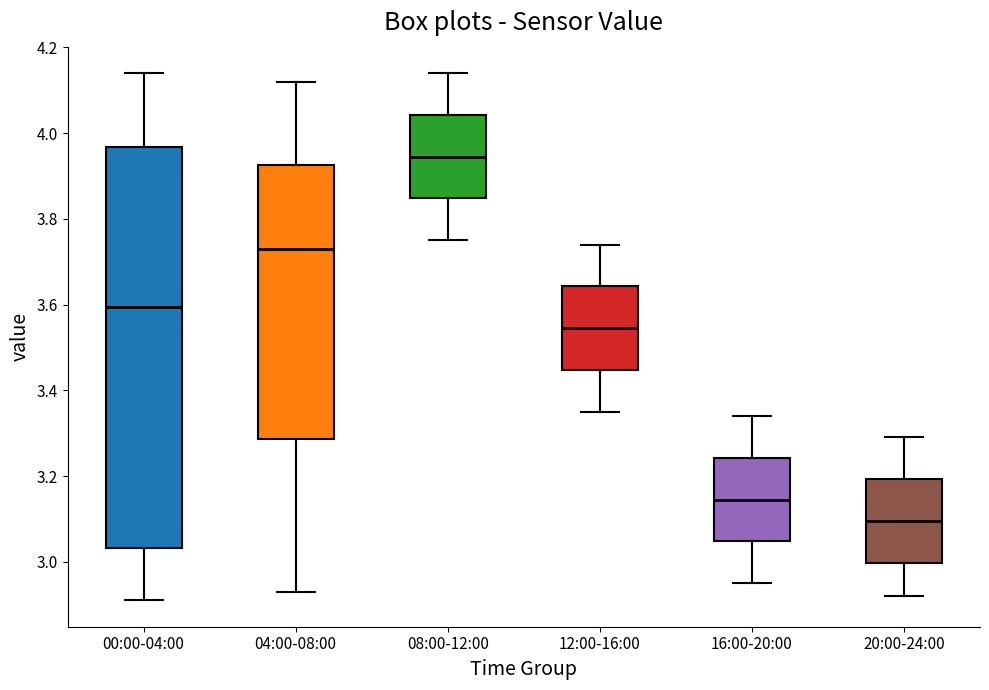

Reading left to right, read every box against the y-axis: the position of its median line, the range the box covers, and the ends of its whiskers. The values are not printed on the chart, so give them approximately, as read against the axis.

00:00-04:00: median 3.60, box 3.04 to 3.96, whiskers 2.92 to 4.14
04:00-08:00: median 3.74, box 3.28 to 3.92, whiskers 2.94 to 4.12
08:00-12:00: median 3.94, box 3.84 to 4.04, whiskers 3.76 to 4.14
12:00-16:00: median 3.54, box 3.44 to 3.64, whiskers 3.36 to 3.74
16:00-20:00: median 3.14, box 3.04 to 3.24, whiskers 2.96 to 3.34
20:00-24:00: median 3.10, box 3.00 to 3.20, whiskers 2.92 to 3.30